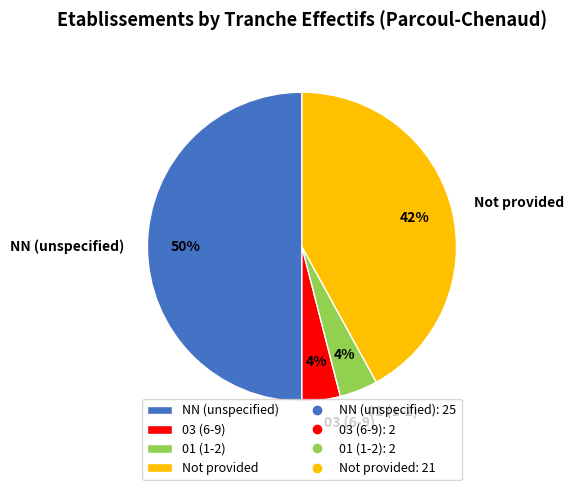

To the nearest percent, what is the average slice percentage?

25%